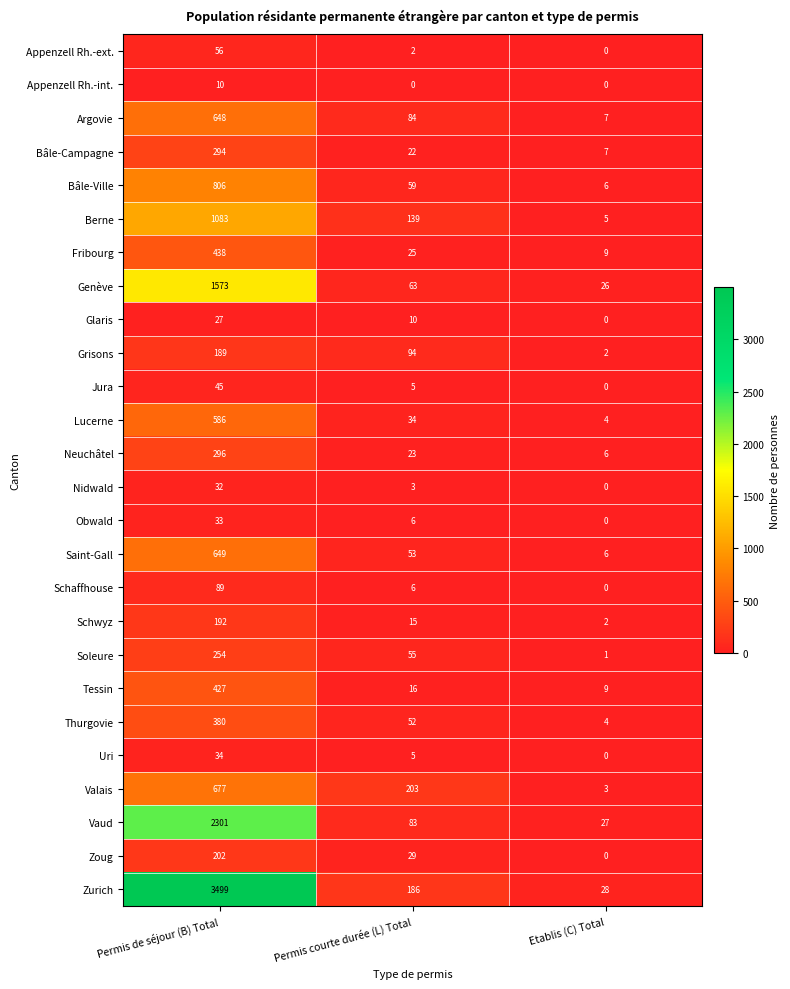

At which category is the sum across all series the highest?

Permis de séjour (B) Total